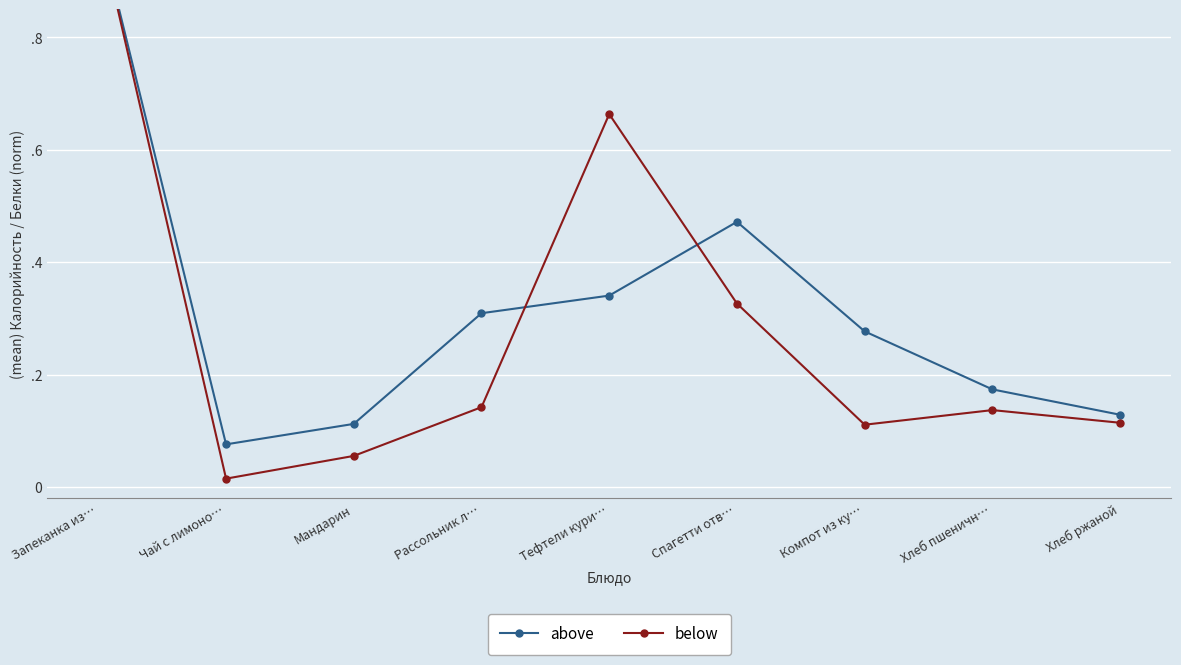

What position from the right is Спагетти отв…?

4